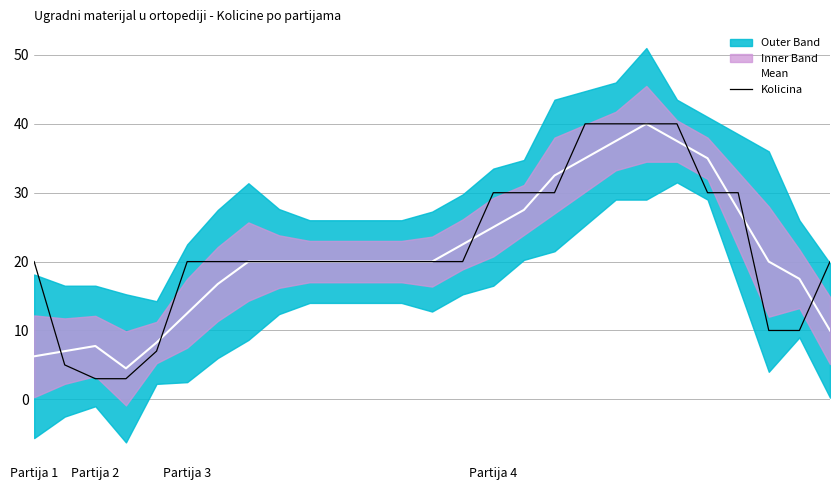

Is the value of Kolicina at 13 greater than the value of Mean at 25?

Yes